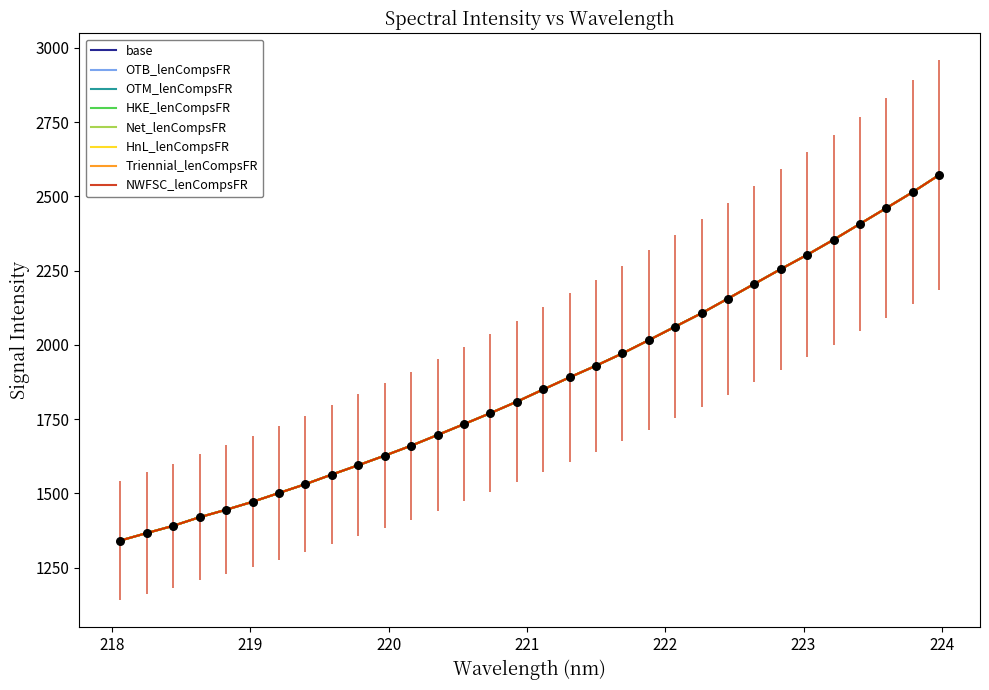

Approximately how many times larger is the value at 222.263 compared to 220.1623?

1.3